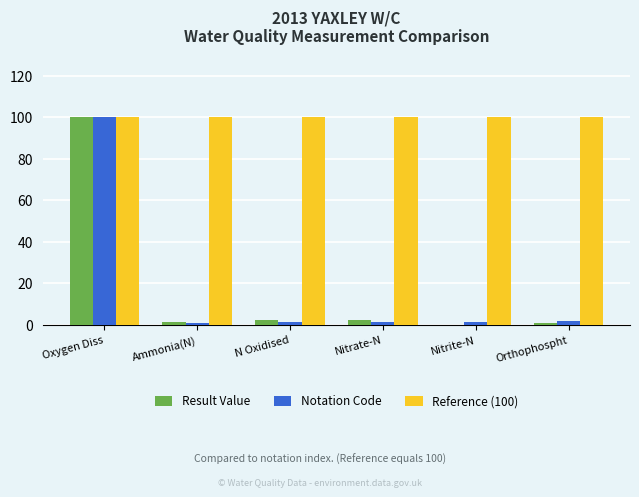

How many values in the Result Value series exceed 2?

3